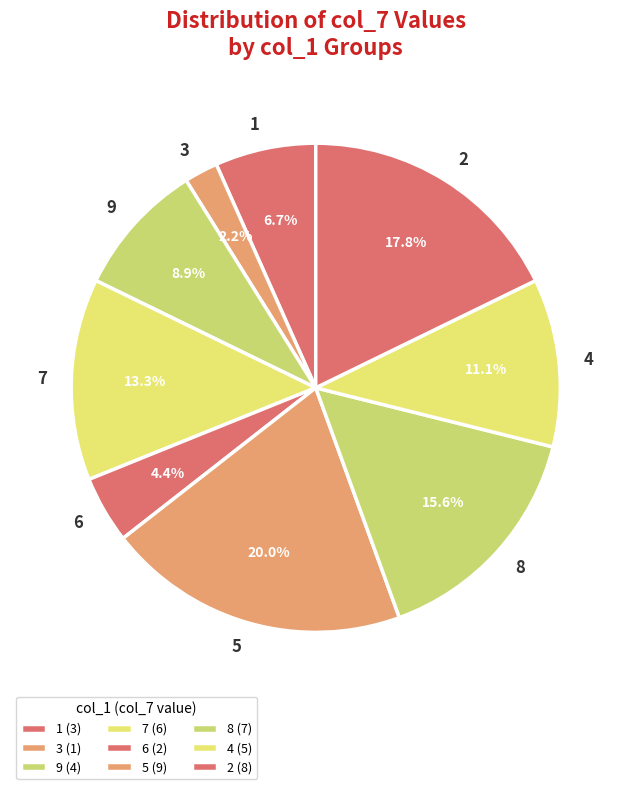

To the nearest percent, what is the difference between the 1 and 5 slice percentages?

13%